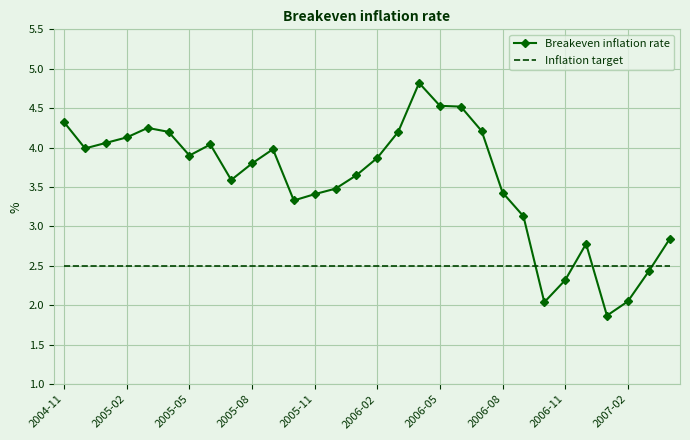

Rank the series by their maximum value, from highest to lowest.

Breakeven inflation rate, Inflation target